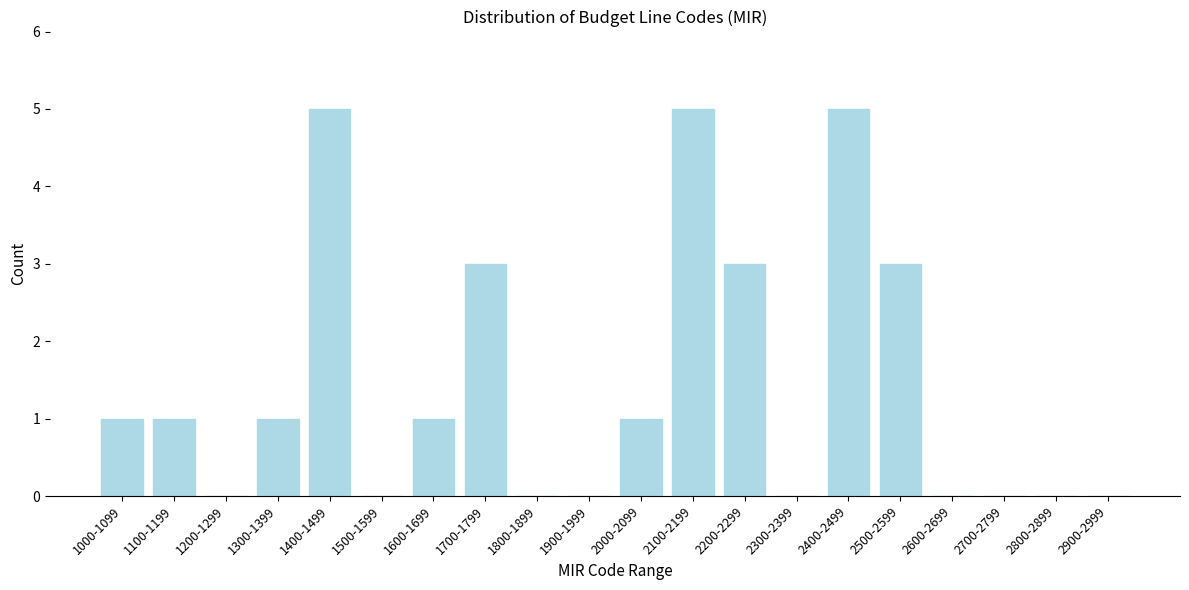

Reading left to right, extract all data points from this chart.

1000-1099=1	1100-1199=1	1200-1299=0	1300-1399=1	1400-1499=5	1500-1599=0	1600-1699=1	1700-1799=3	1800-1899=0	1900-1999=0	2000-2099=1	2100-2199=5	2200-2299=3	2300-2399=0	2400-2499=5	2500-2599=3	2600-2699=0	2700-2799=0	2800-2899=0	2900-2999=0